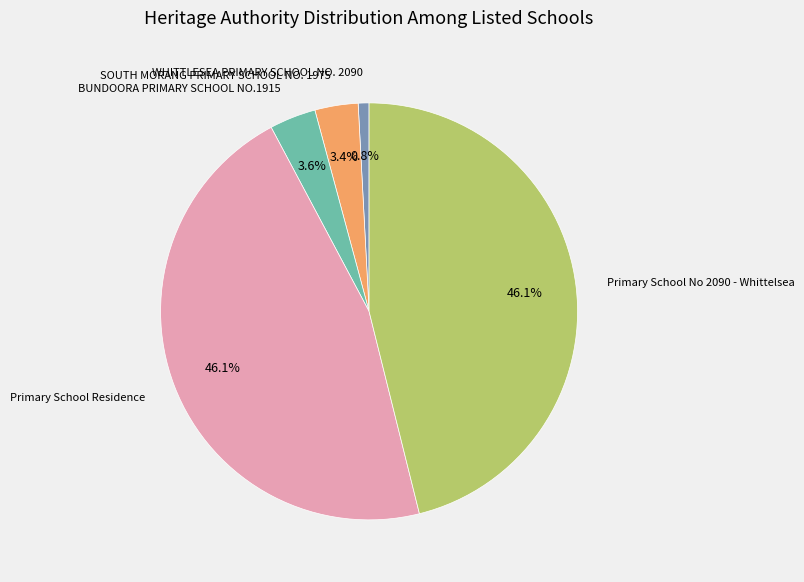

True or false: Primary School No 2090 - Whittelsea accounts for 52% of the total.

False